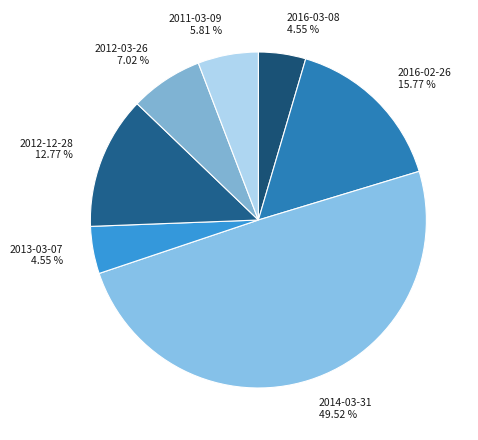

Does 2012-12-28 12.77 % represent more than half of the total?

No